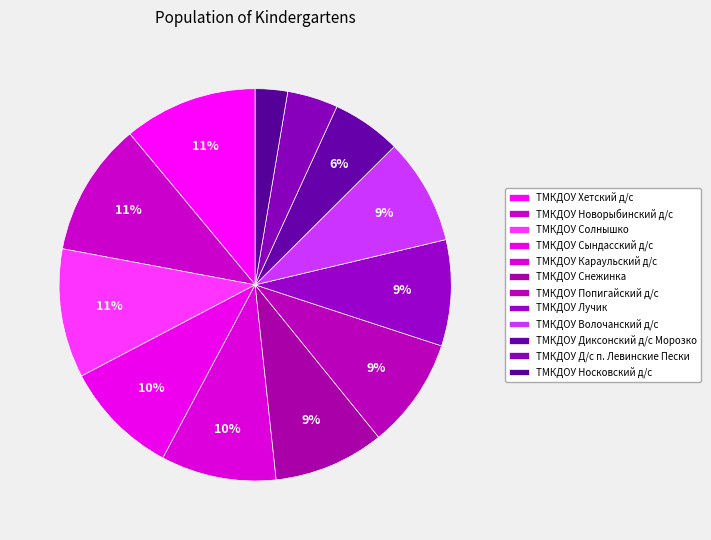

Count the number of slices in the pie.

12